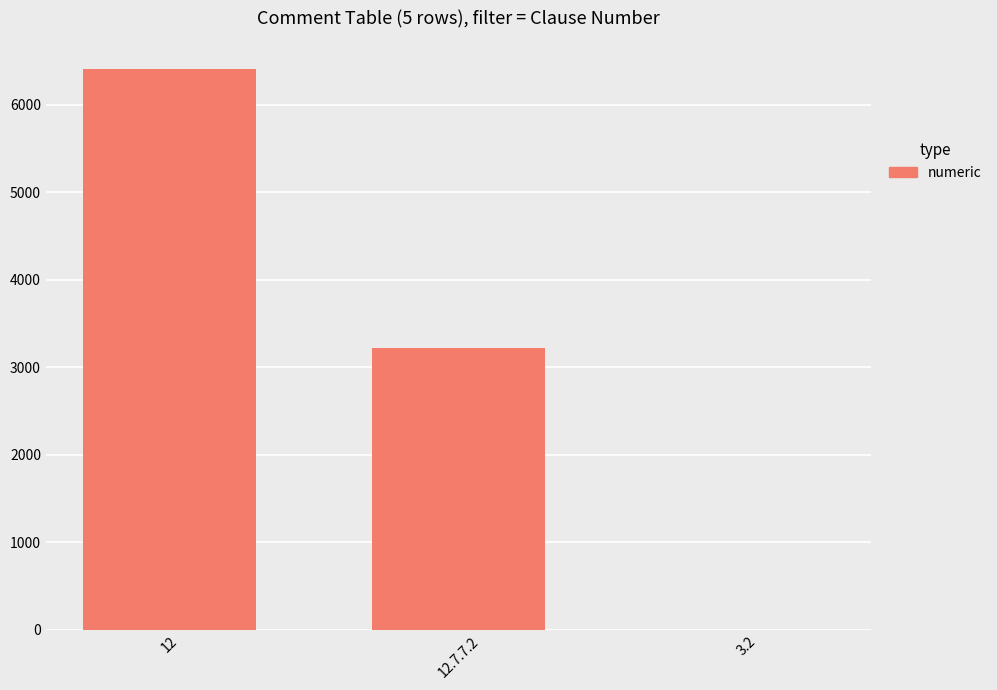

What is the maximum value shown in the chart?

6412